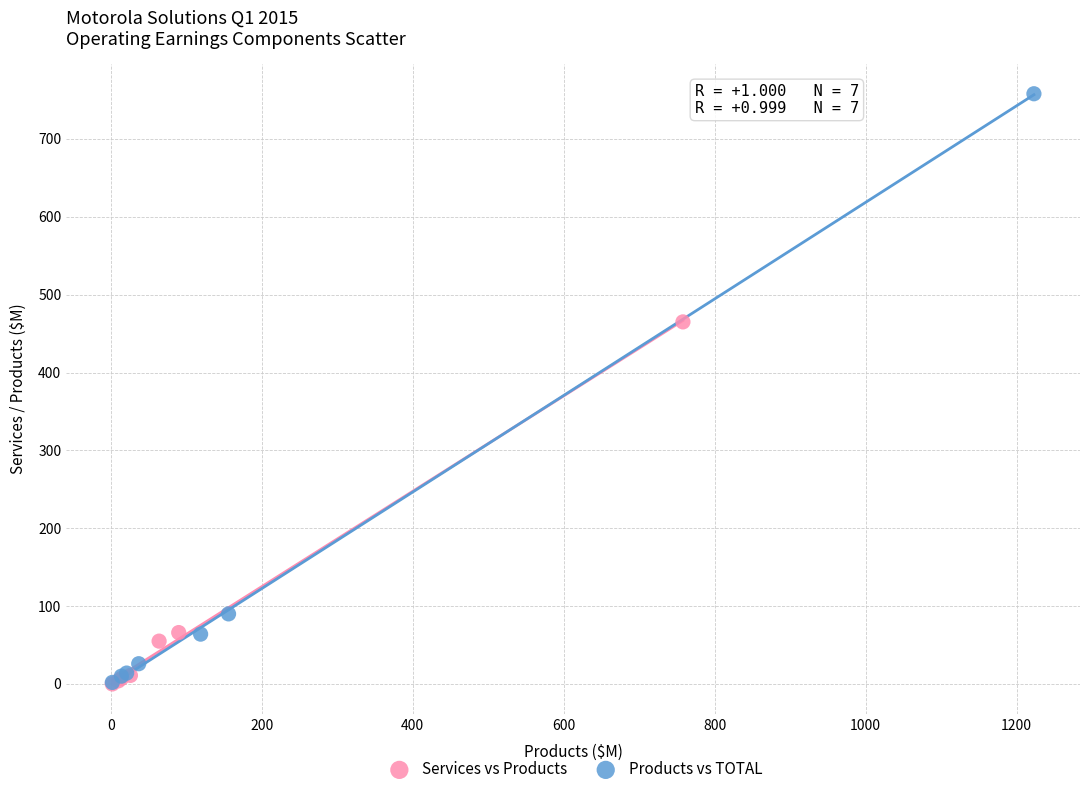

Which series has the widest spread of Y values?

Products vs TOTAL